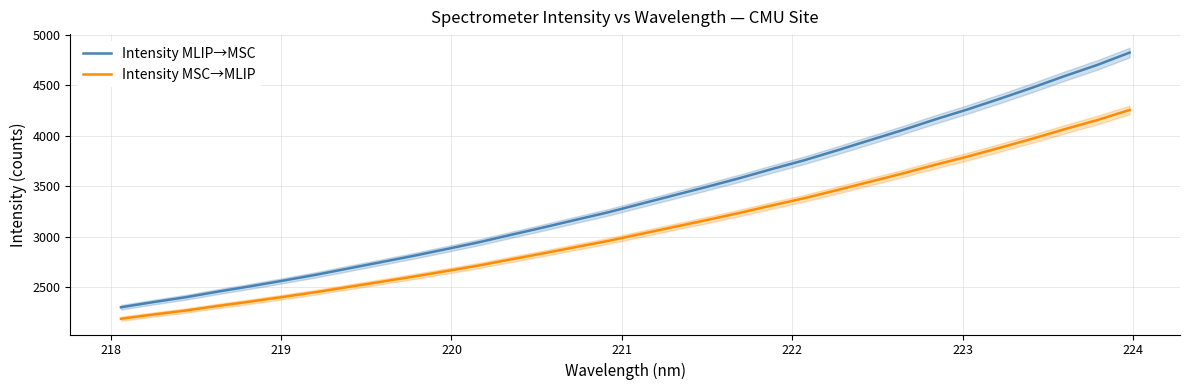

True or false: Intensity MLIP→MSC and Intensity MSC→MLIP intersect in this chart.

False